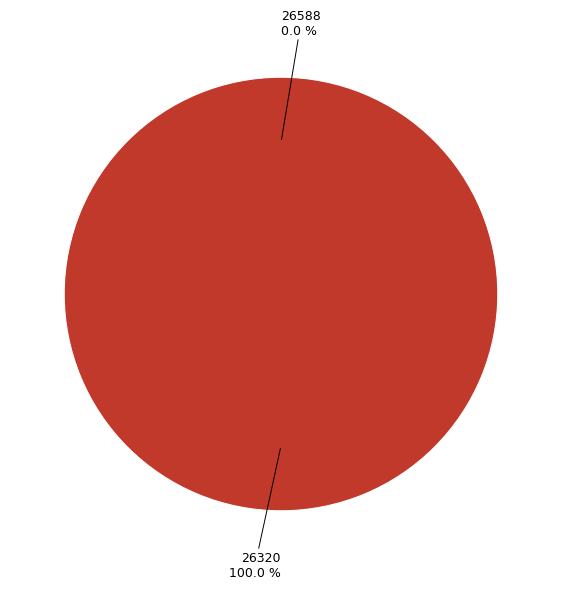

What is the majority slice?

26320